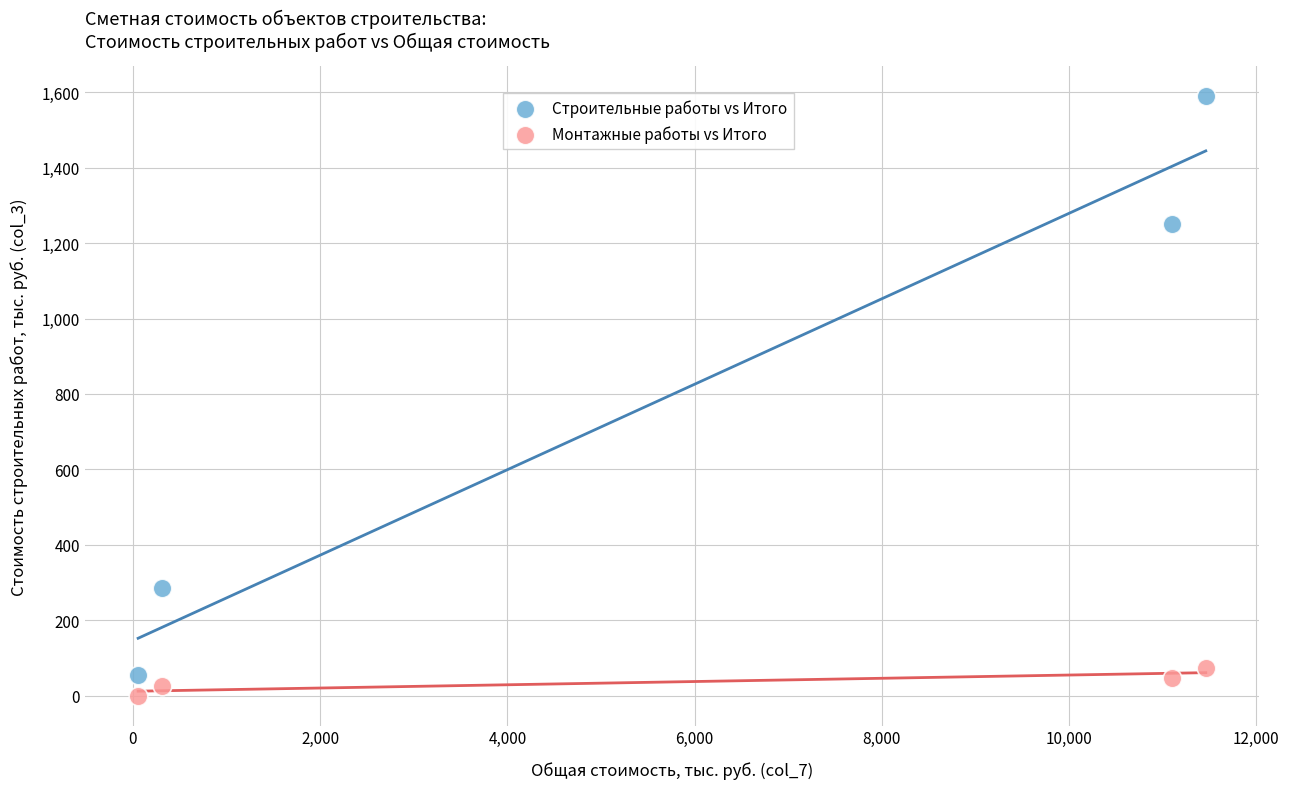

Which series has the largest Y range (max minus min)?

Строительные работы vs Итого